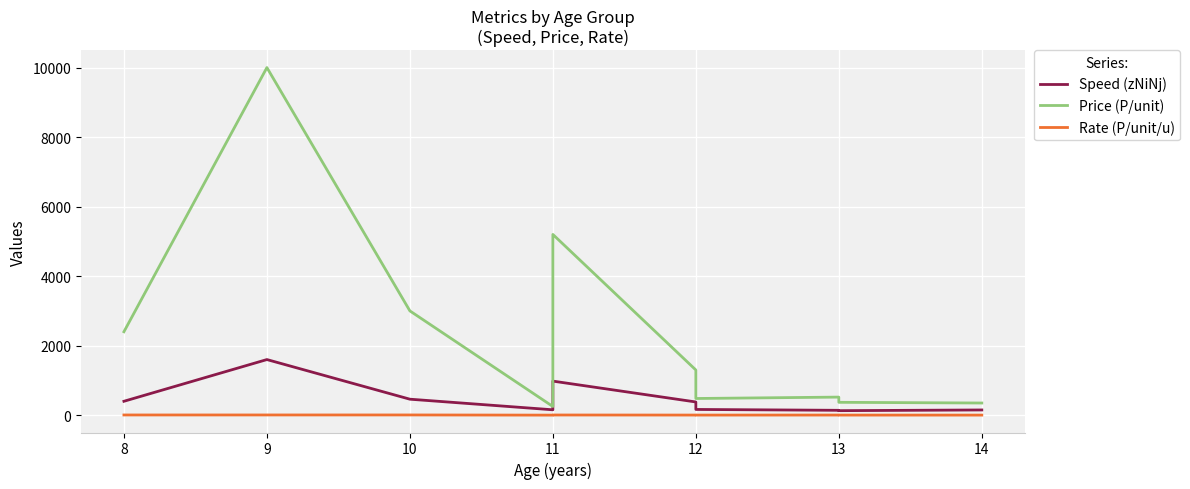

At 12, list the series in order from largest to smallest.

Price (P/unit), Speed (zNiNj), Rate (P/unit/u)